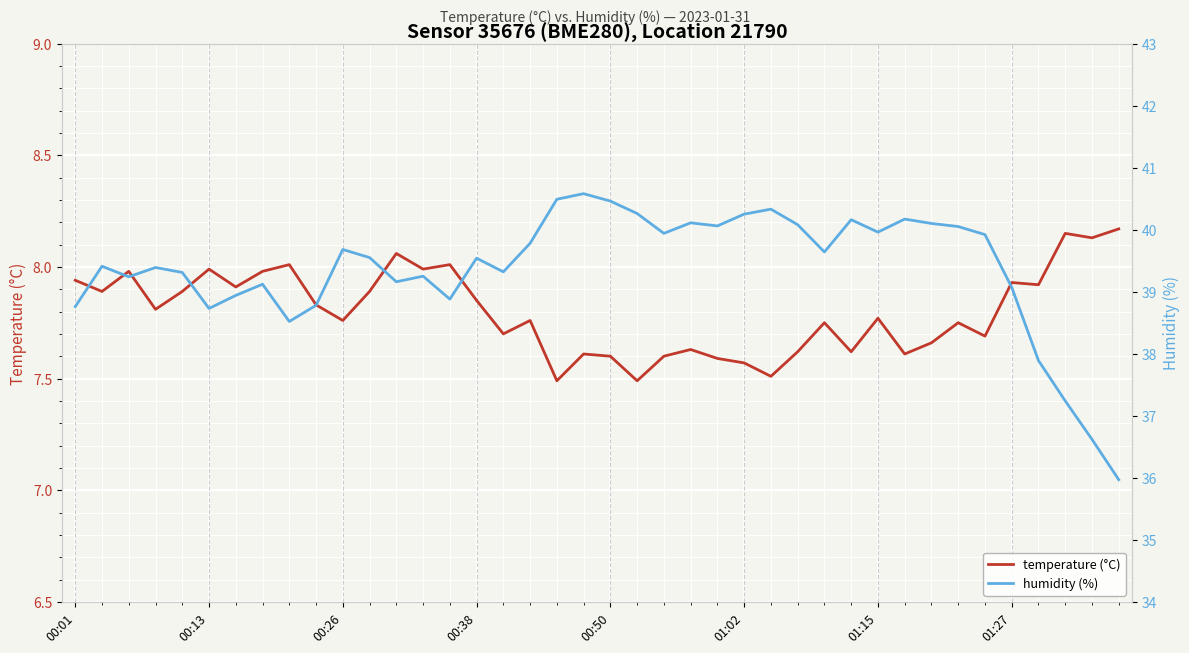

At how many categories does at least one series exceed 16?

40